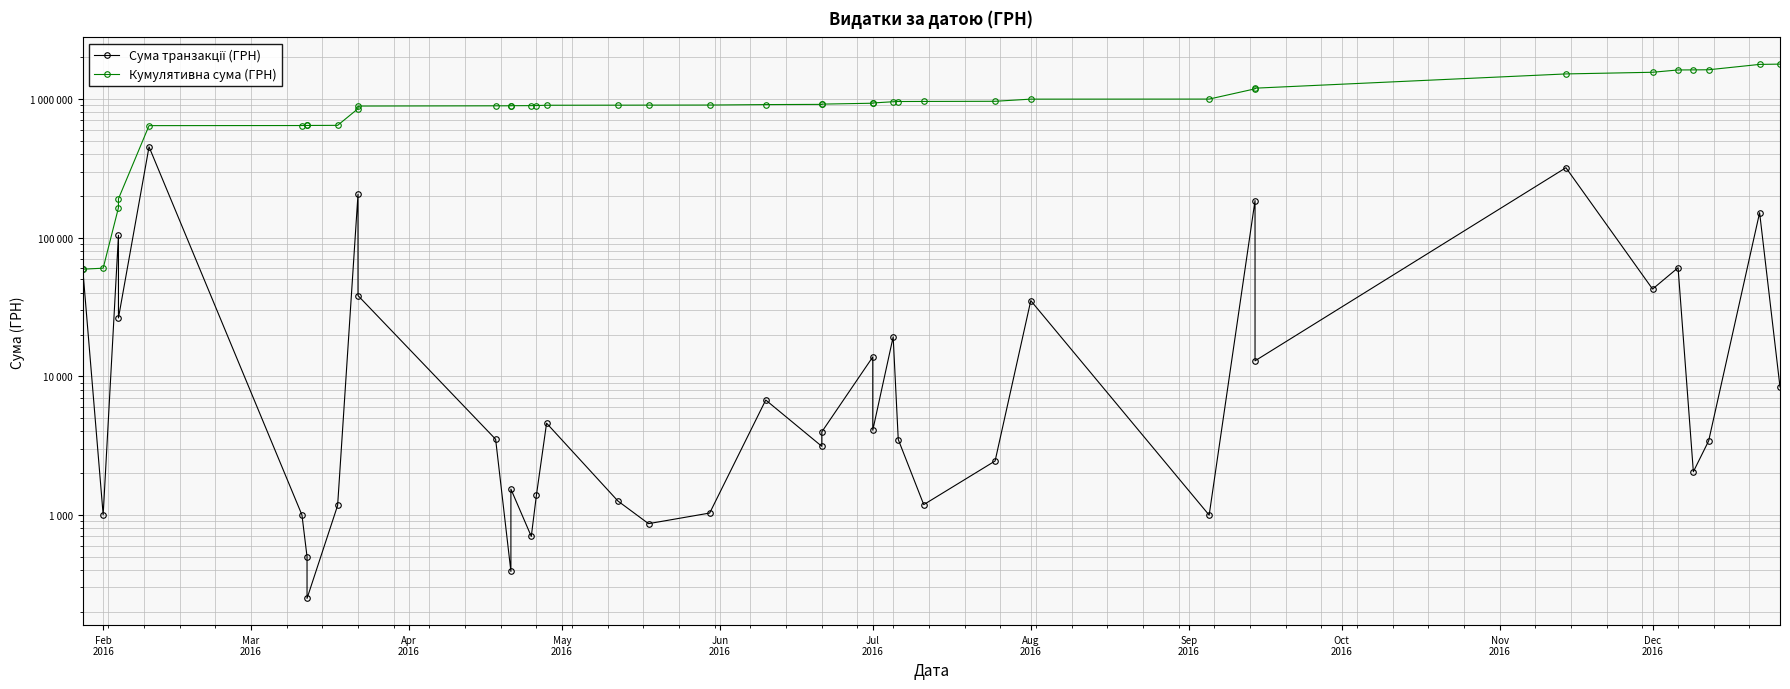

What is the smallest value displayed?

250.0